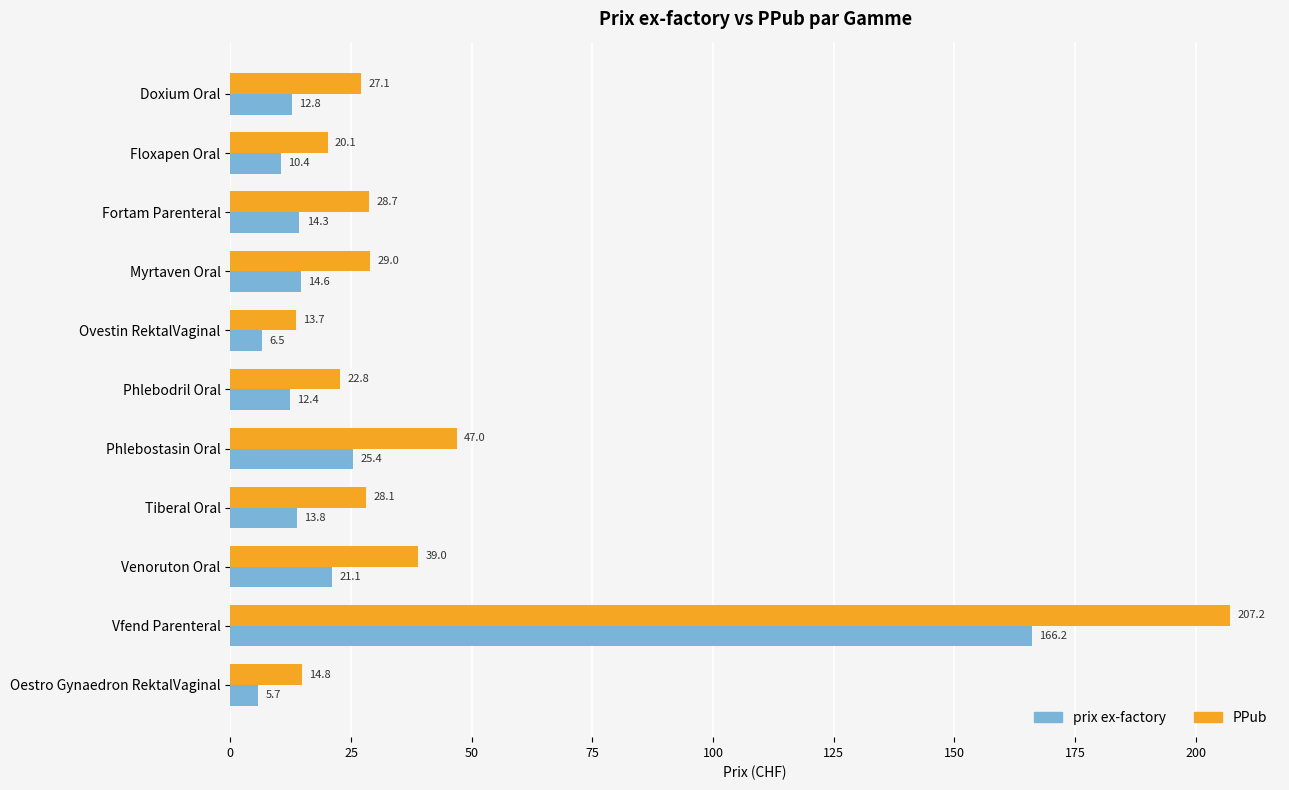

Is the value of prix ex-factory at Venoruton Oral greater than the value of PPub at Vfend Parenteral?

No